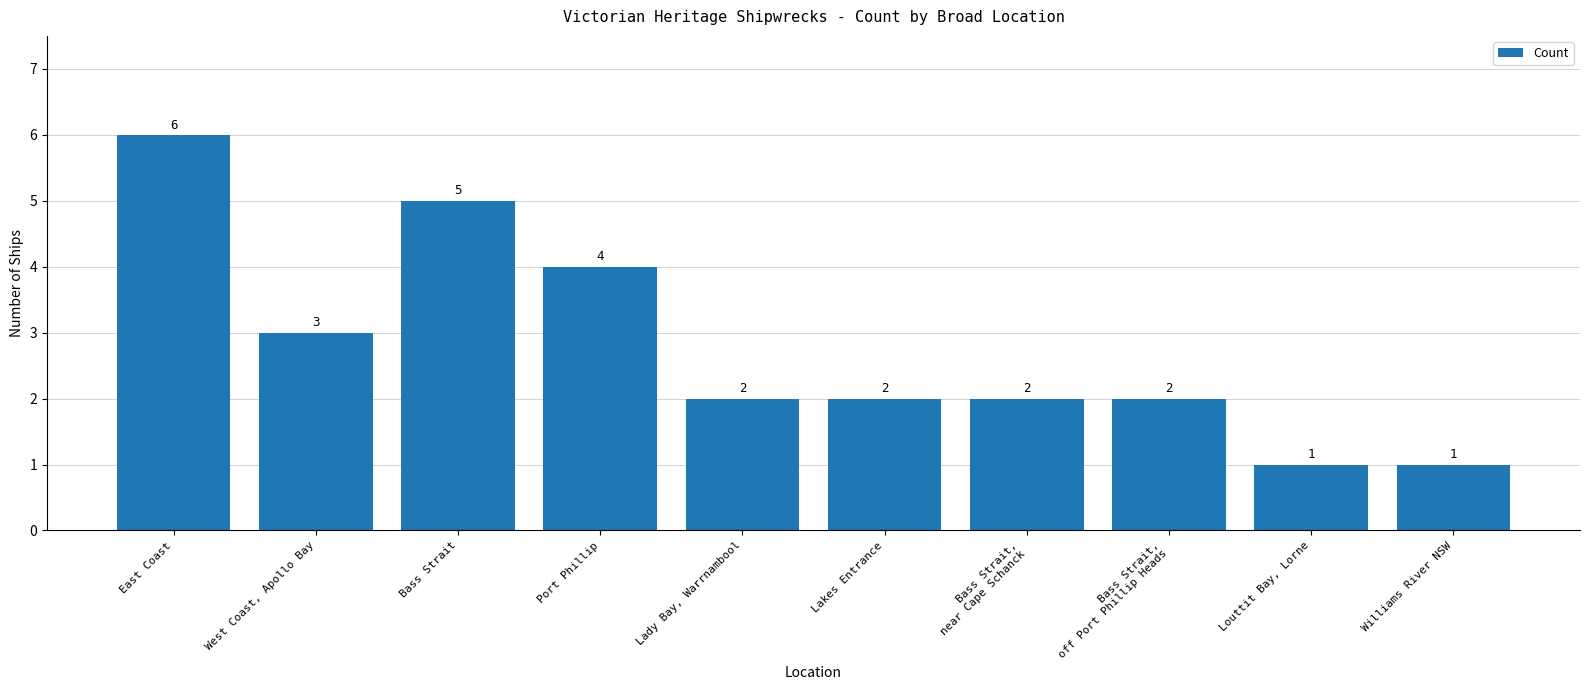

Count the values in the range 2 to 4.

6